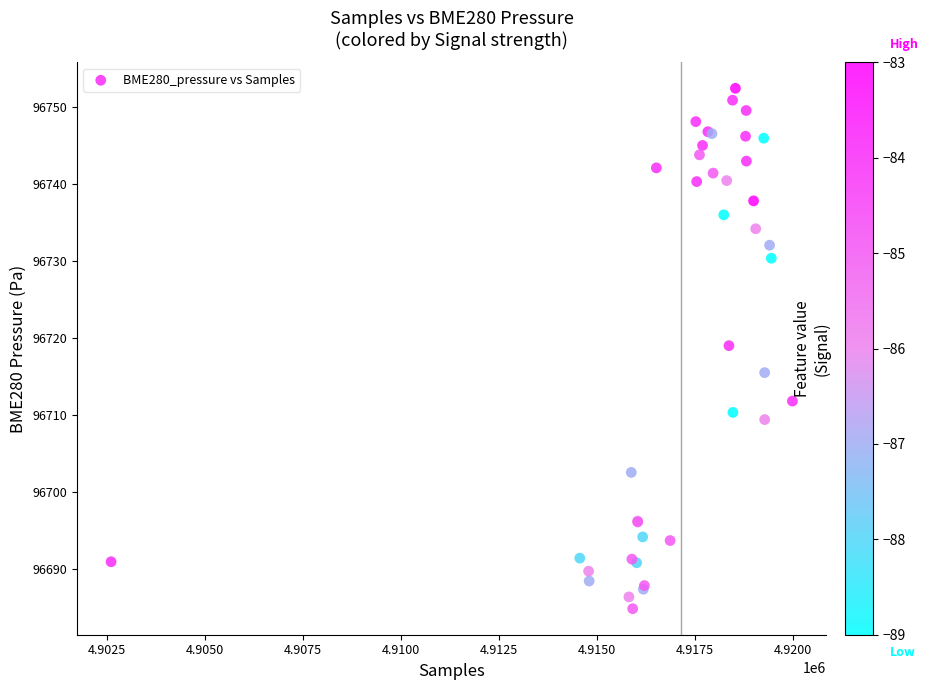

What Y value in the scatter plot is closest to 96718?

96719.0